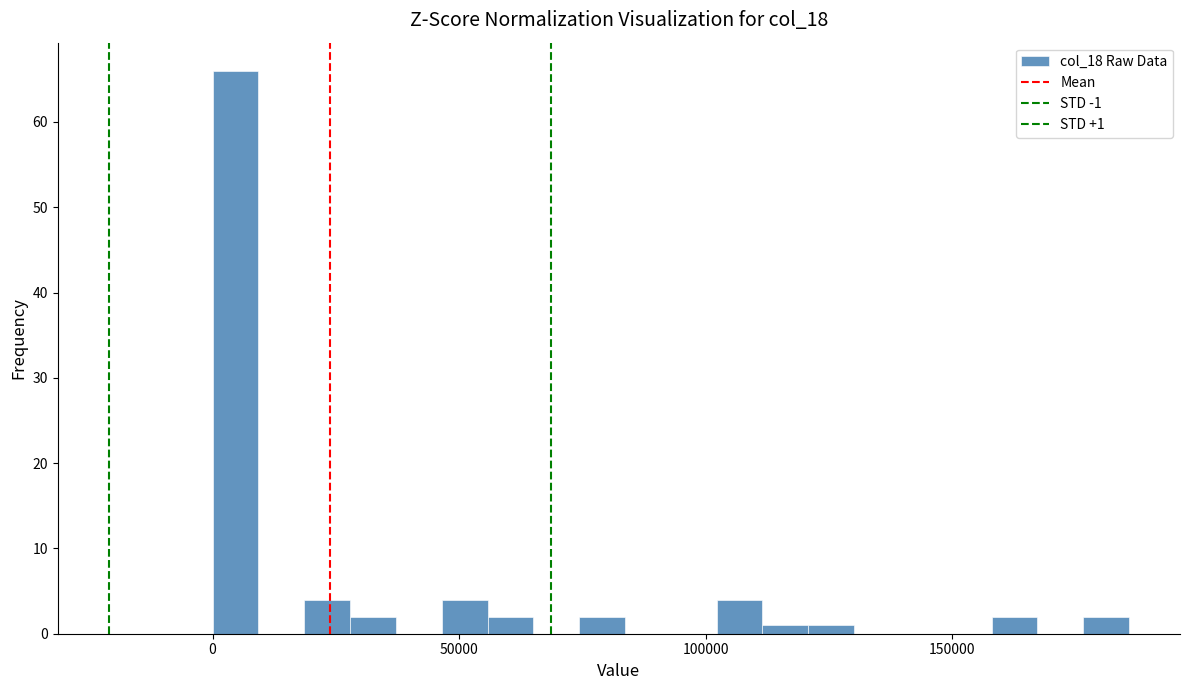

Read against the x-axis, roughly where is the centre of the tallest bar?

5000